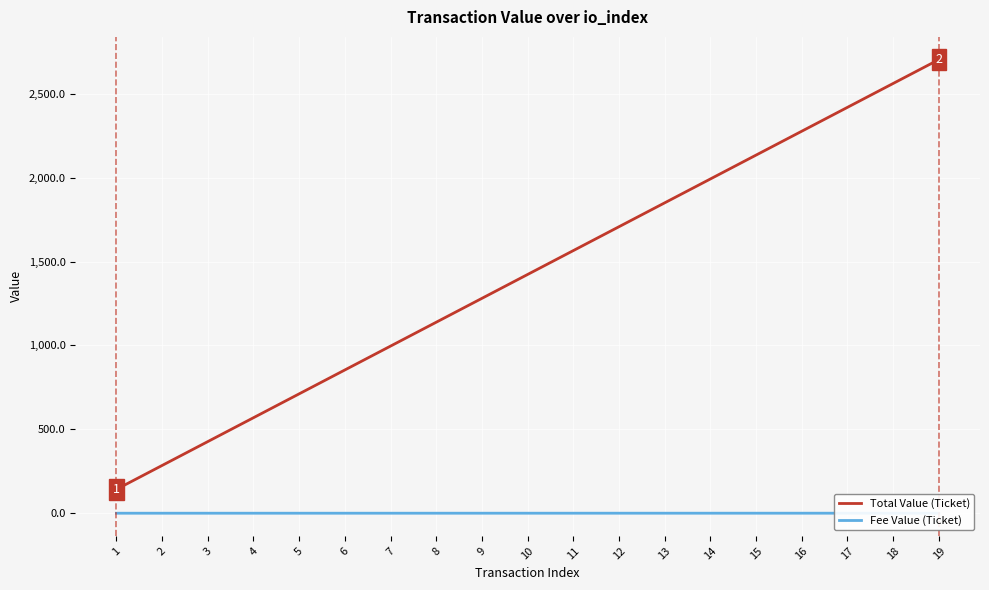

True or false: Total Value (Ticket) and Fee Value (Ticket) cross at least once.

False